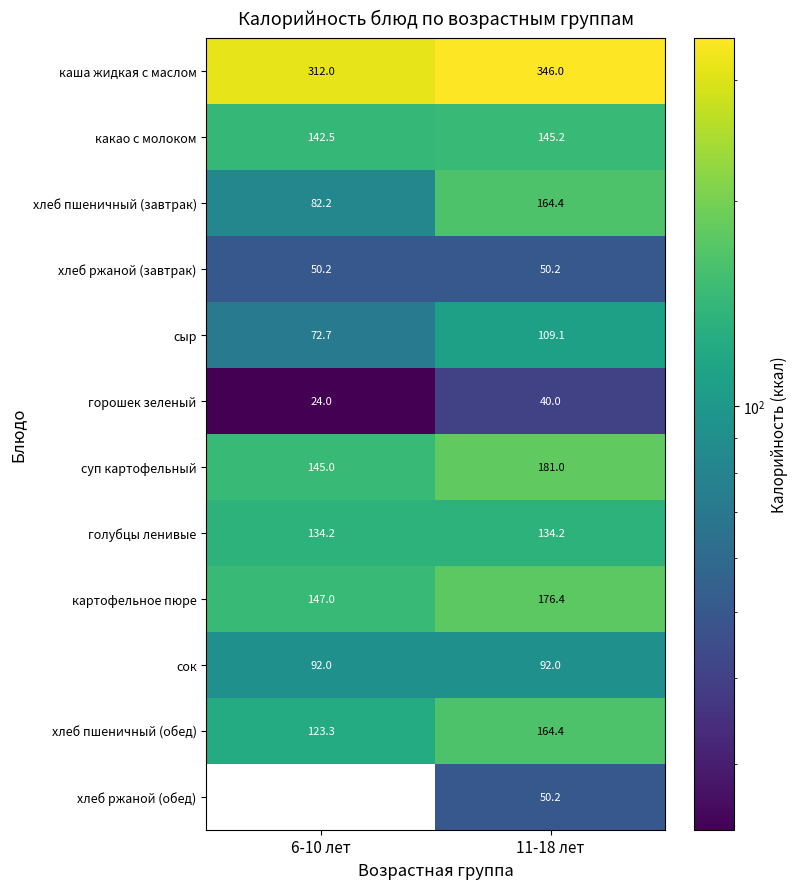

What is the greatest value displayed?

346.0